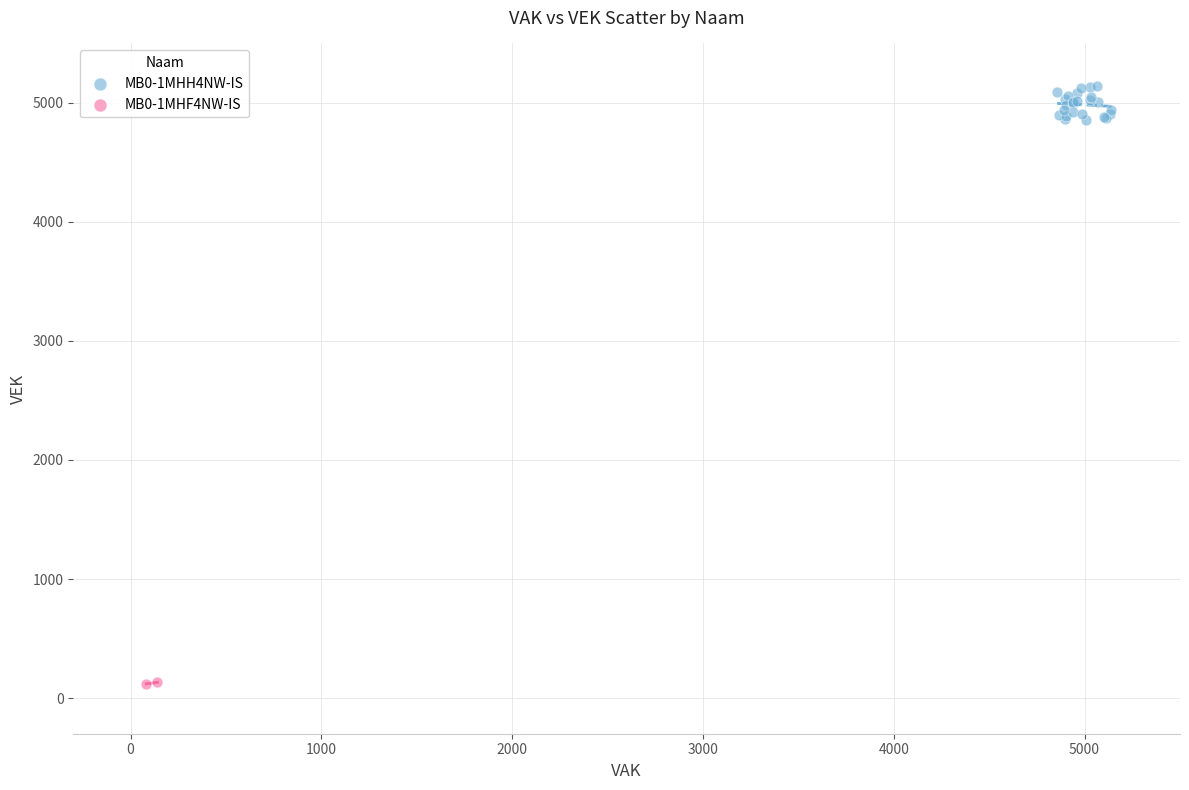

What are all the series names shown in the legend?

MB0-1MHH4NW-IS, MB0-1MHF4NW-IS